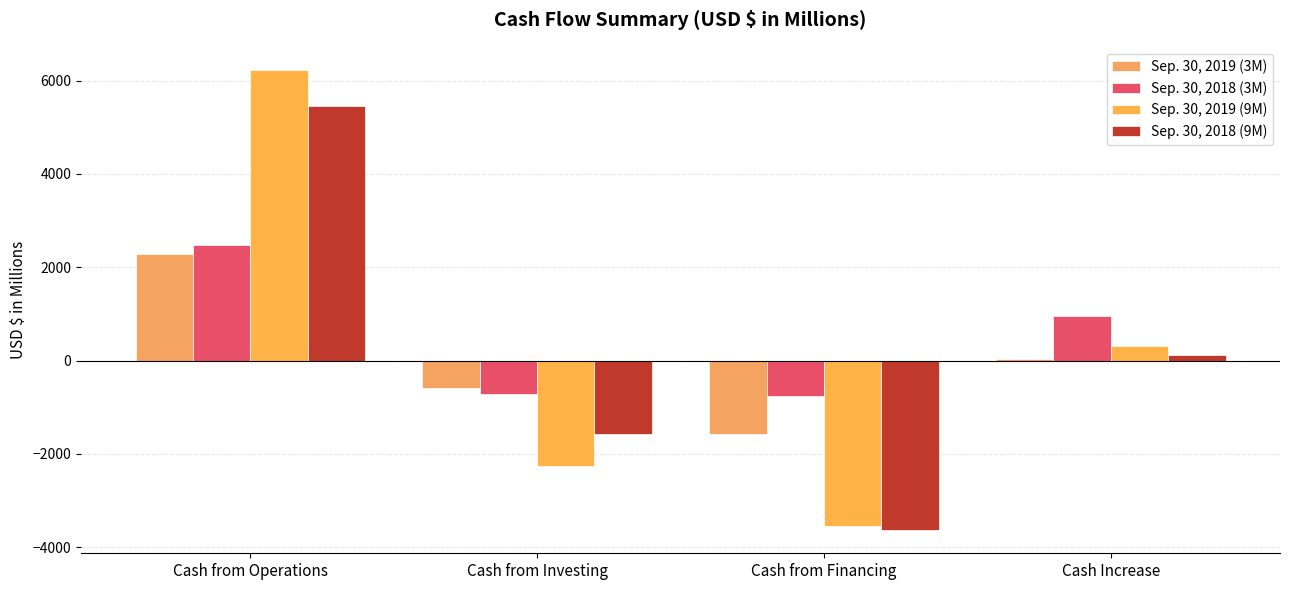

Are the bars horizontal?

No